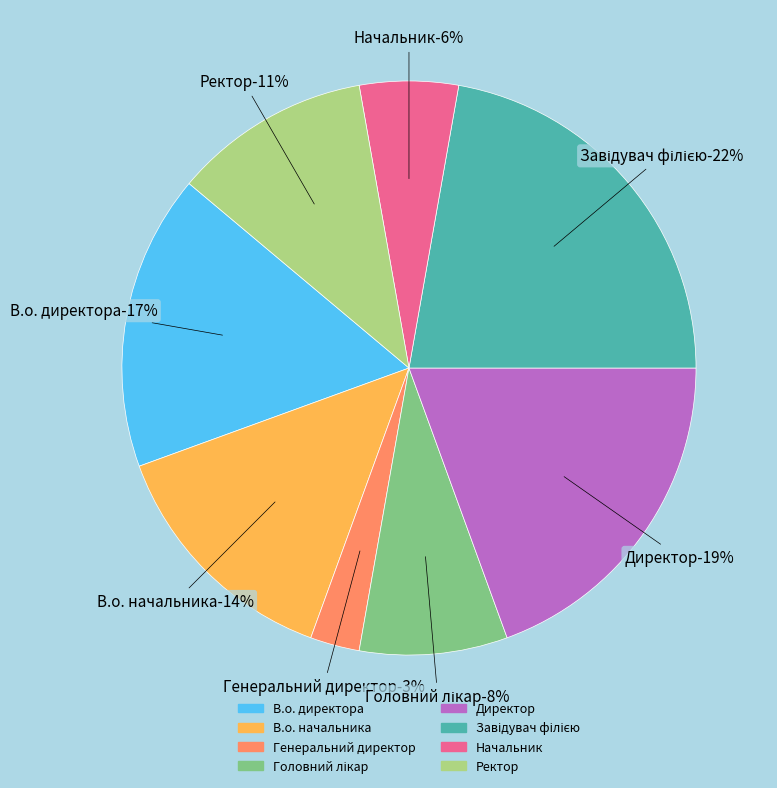

Count the number of slices in the pie.

8